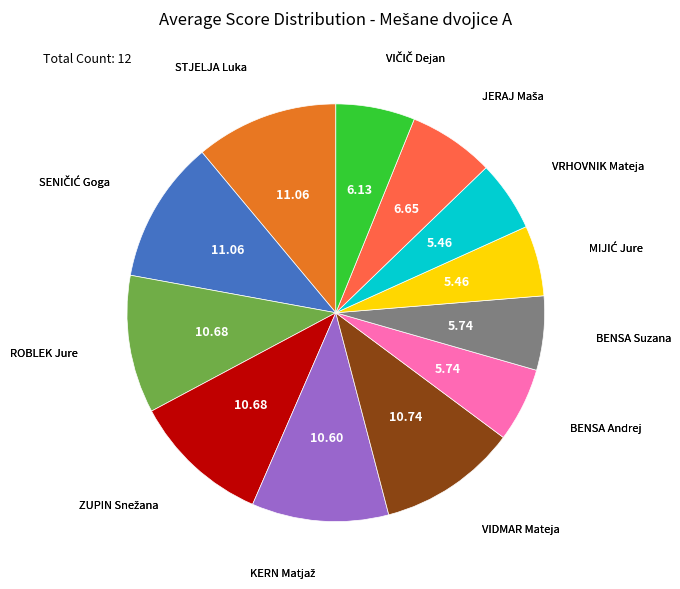

Is there any slice that represents more than half of the pie?

No